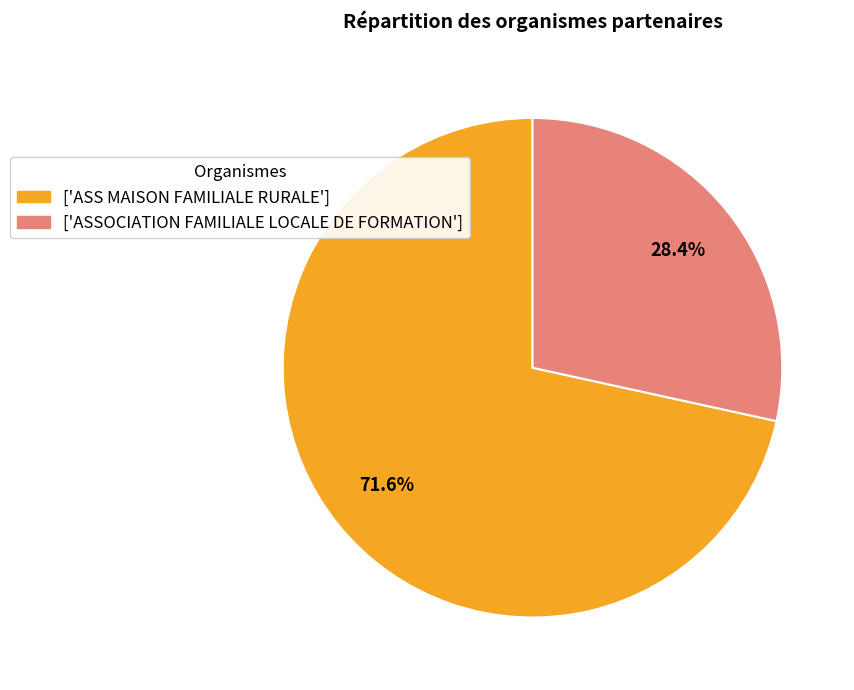

Which category accounts for the majority?

['ASS MAISON FAMILIALE RURALE']